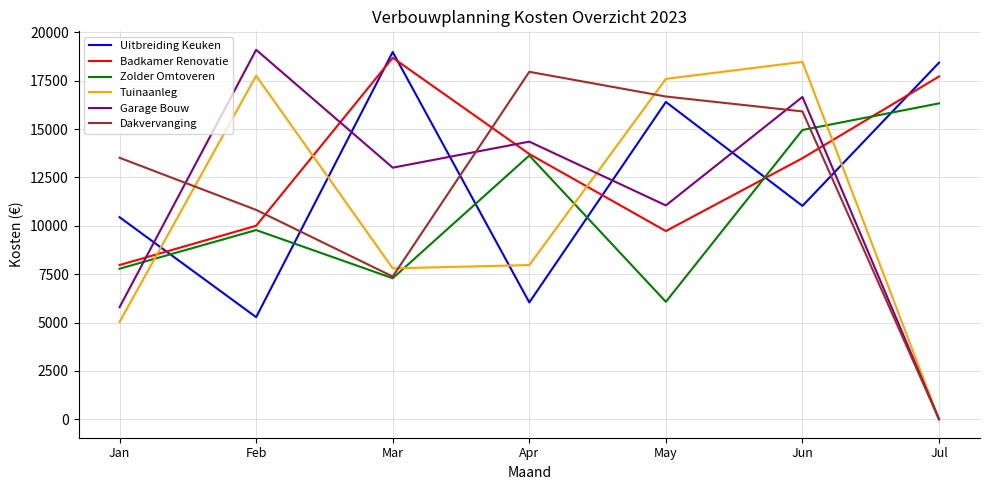

True or false: Badkamer Renovatie has more than 2 interior local peaks.

False